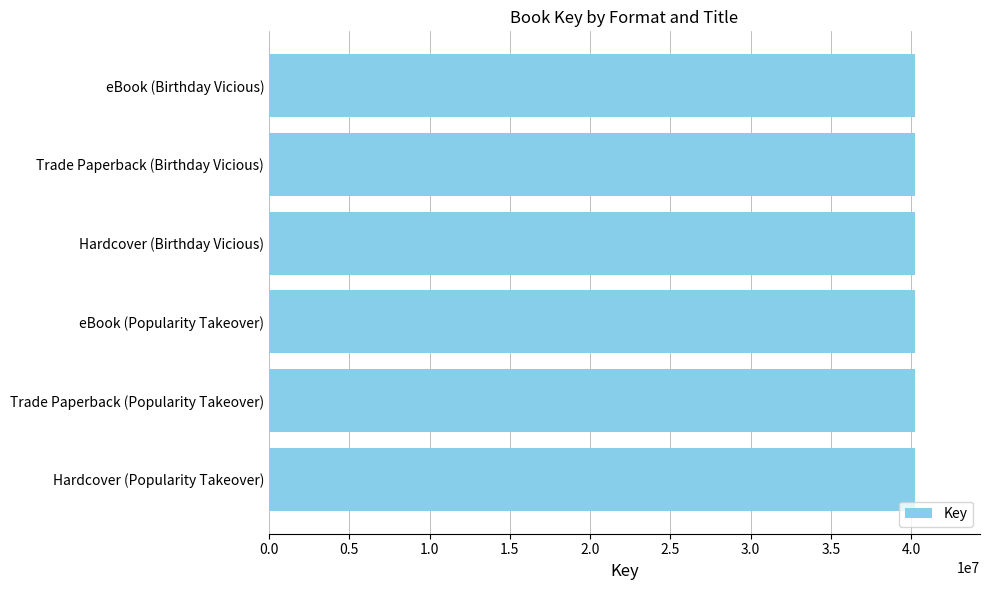

What is the average value?

40266870